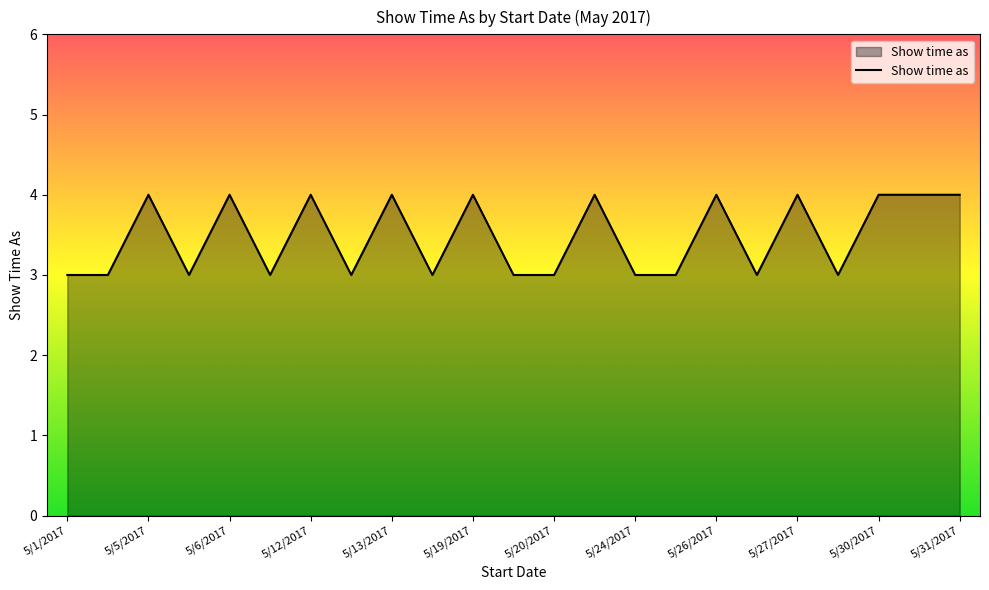

Reading right to left, extract all data points from this chart.

4	4	4	3	4	3	4	3	3	4	3	3	4	3	4	3	4	3	4	3	4	3	3